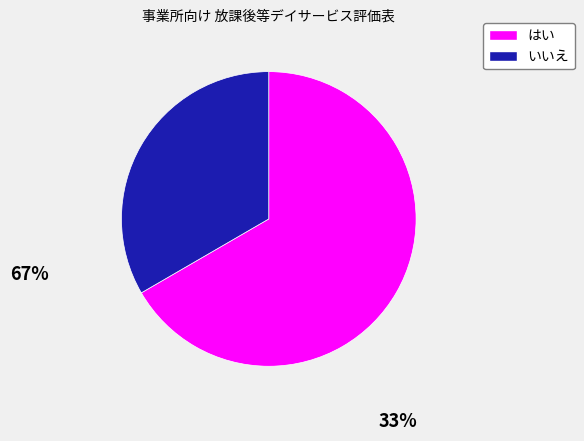

How many slices are in this pie chart?

2